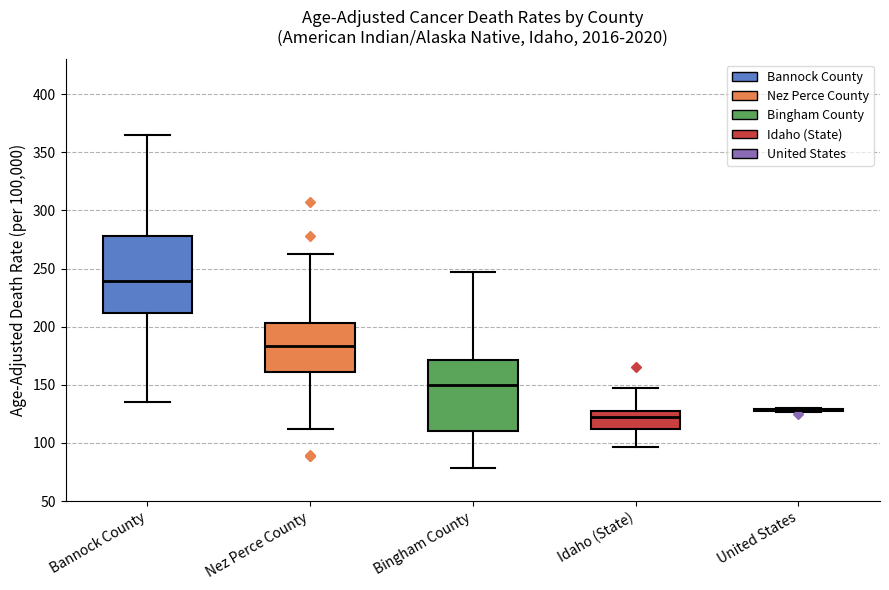

Reading left to right, read every box against the y-axis: the position of its median line, the range the box covers, and the ends of its whiskers. The values are not printed on the chart, so give them approximately, as read against the axis.

Bannock County: median 240, box 210 to 280, whiskers 135 to 365
Nez Perce County: median 185, box 160 to 205, whiskers 110 to 260
Bingham County: median 150, box 110 to 170, whiskers 80 to 245
Idaho (State): median 120, box 110 to 130, whiskers 95 to 145
United States: box collapsed to a line at 130, whiskers 125 to 130